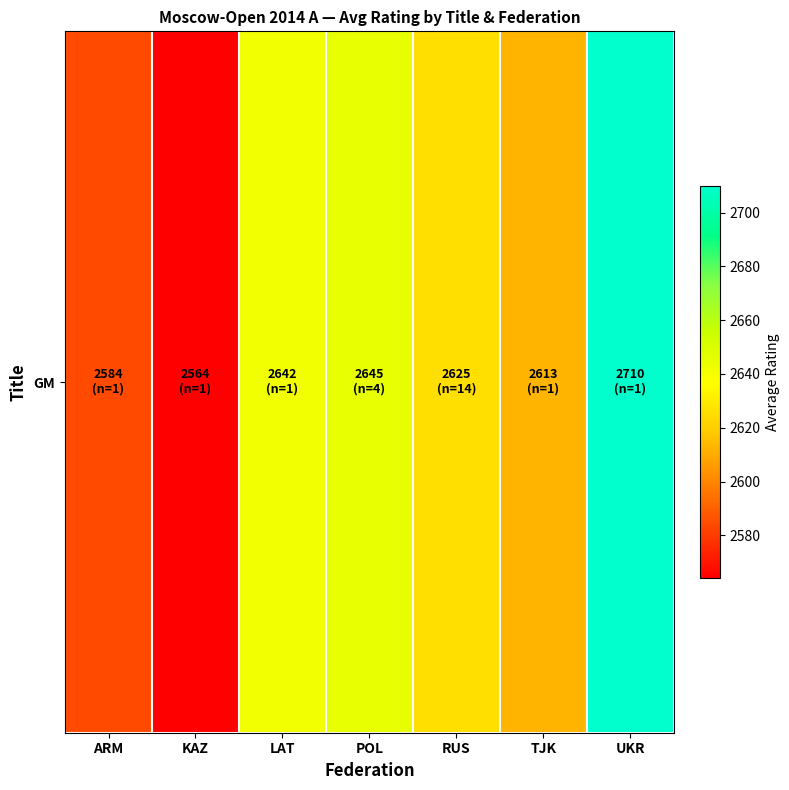

What is the change in value from KAZ to TJK?

+49.0